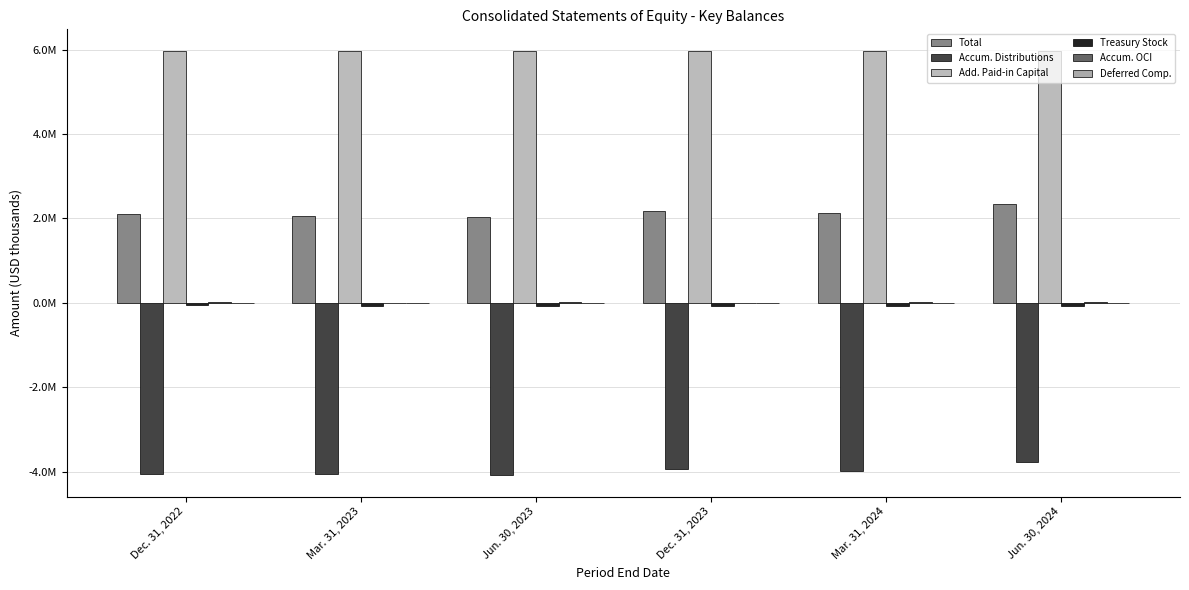

Are the bars horizontal?

No